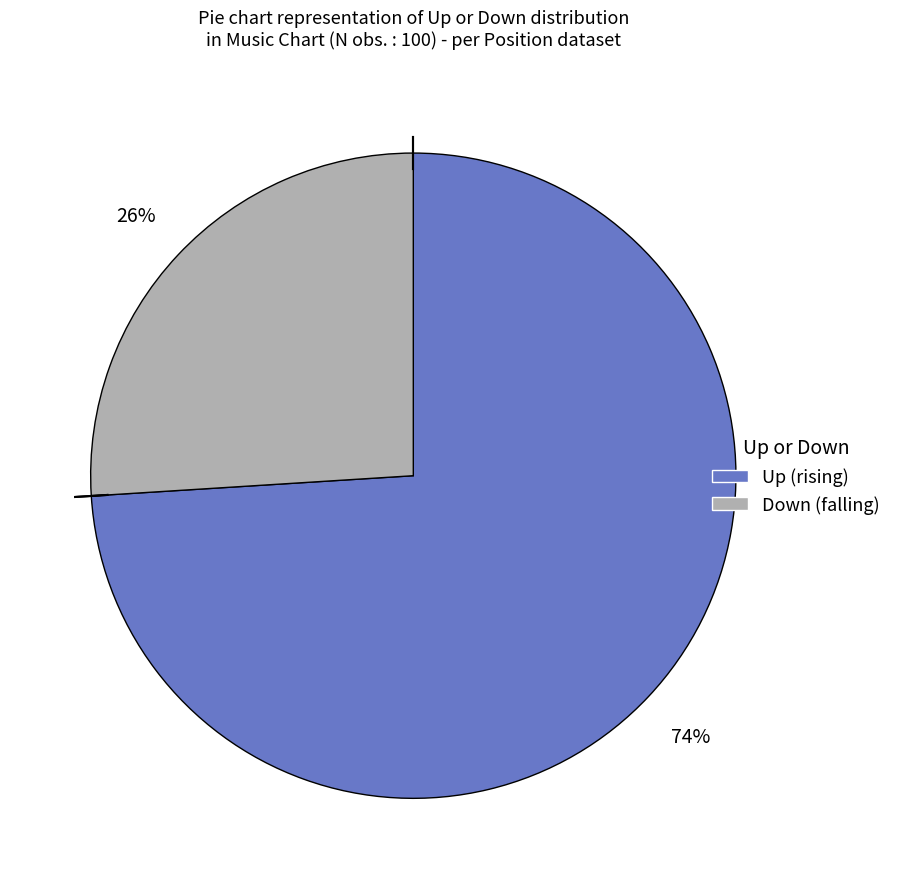

To the nearest percent, what is the difference between the largest and smallest slice percentages?

48%